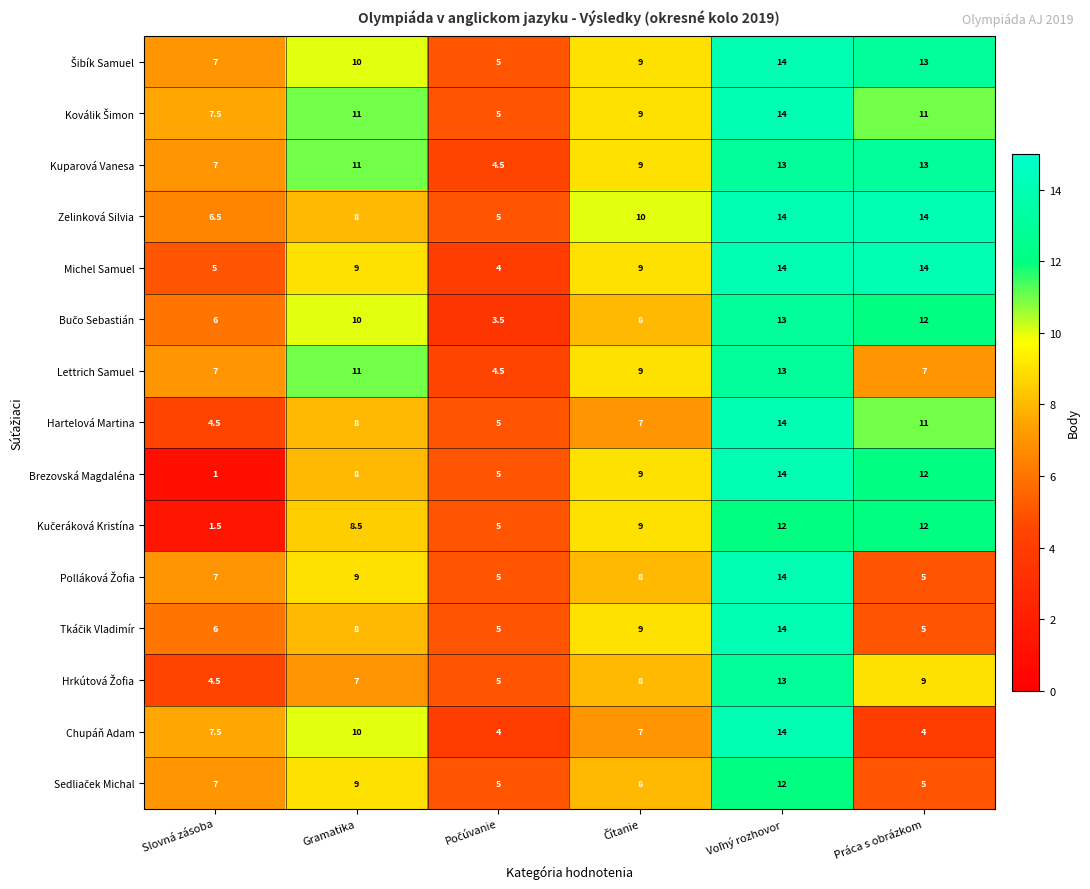

Count the number of data series in this chart.

15